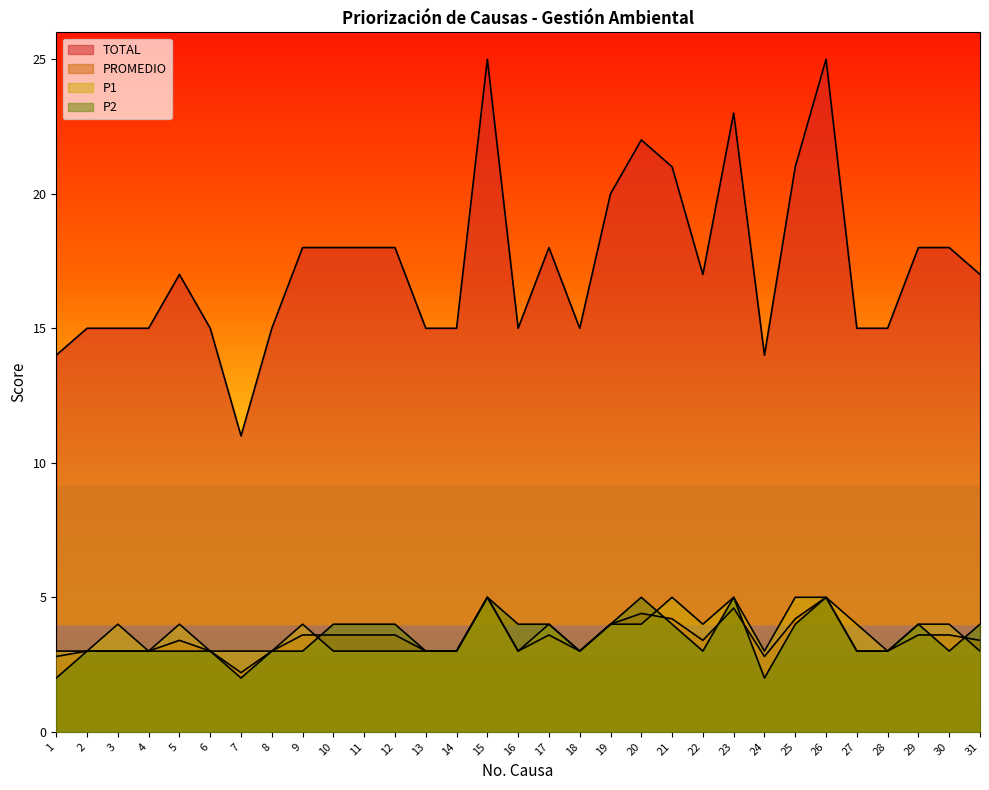

How many categories are shown in the chart?

31